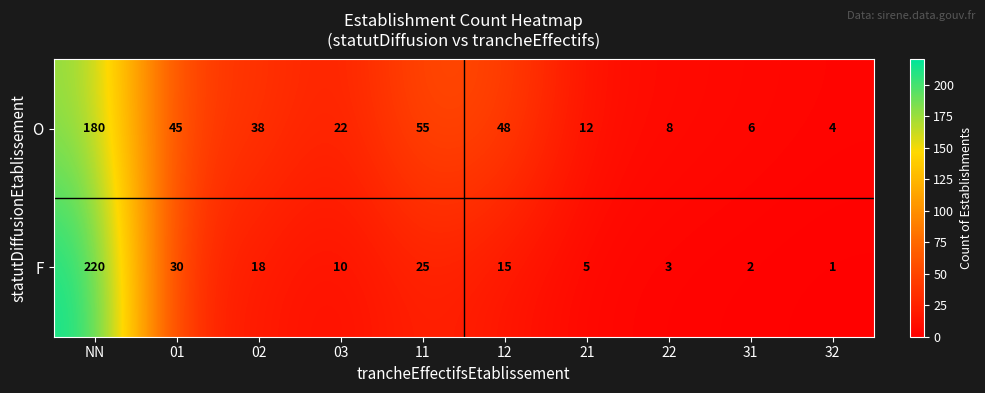

What is the smallest value displayed?

1